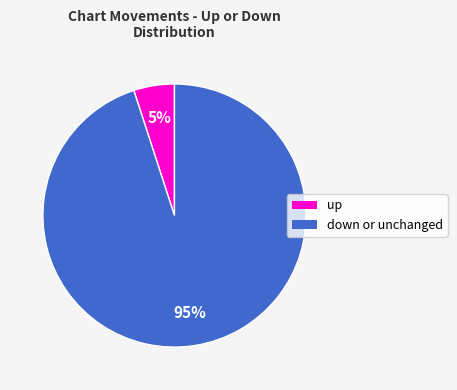

Does any single category account for the majority?

Yes